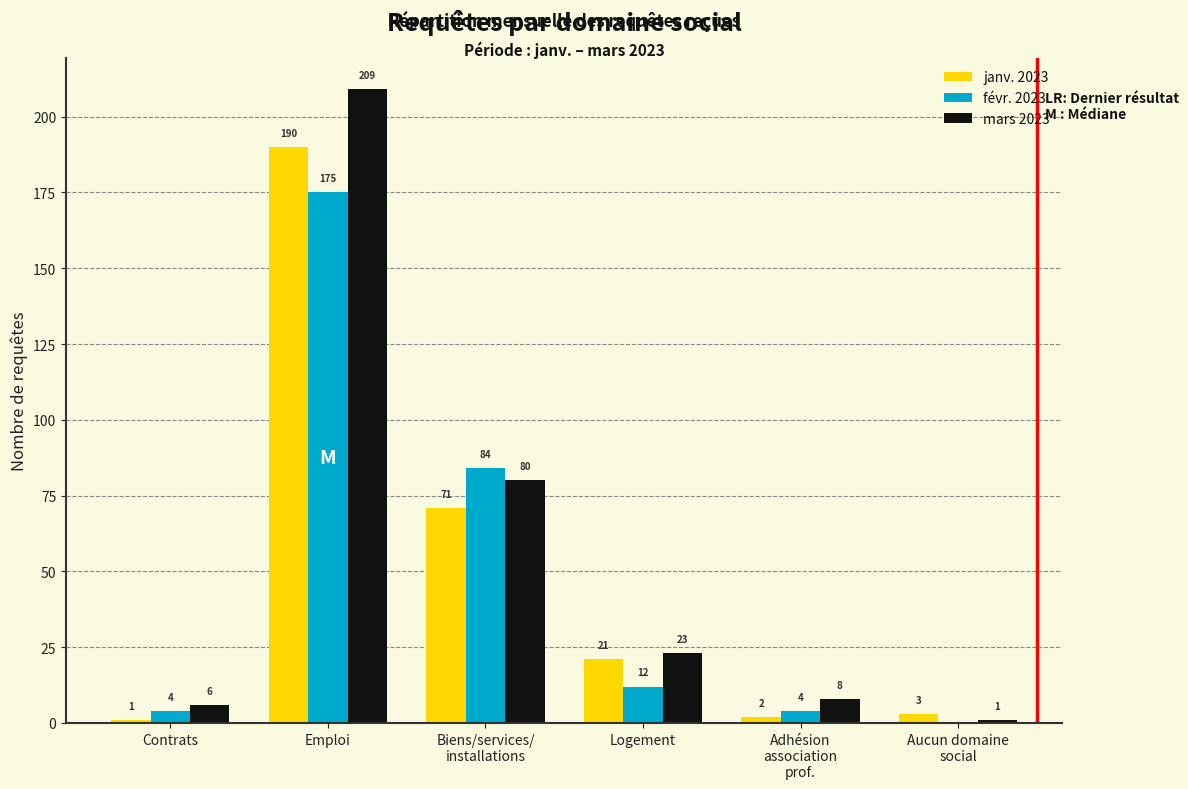

At which label does mars 2023 first exceed 23?

Emploi